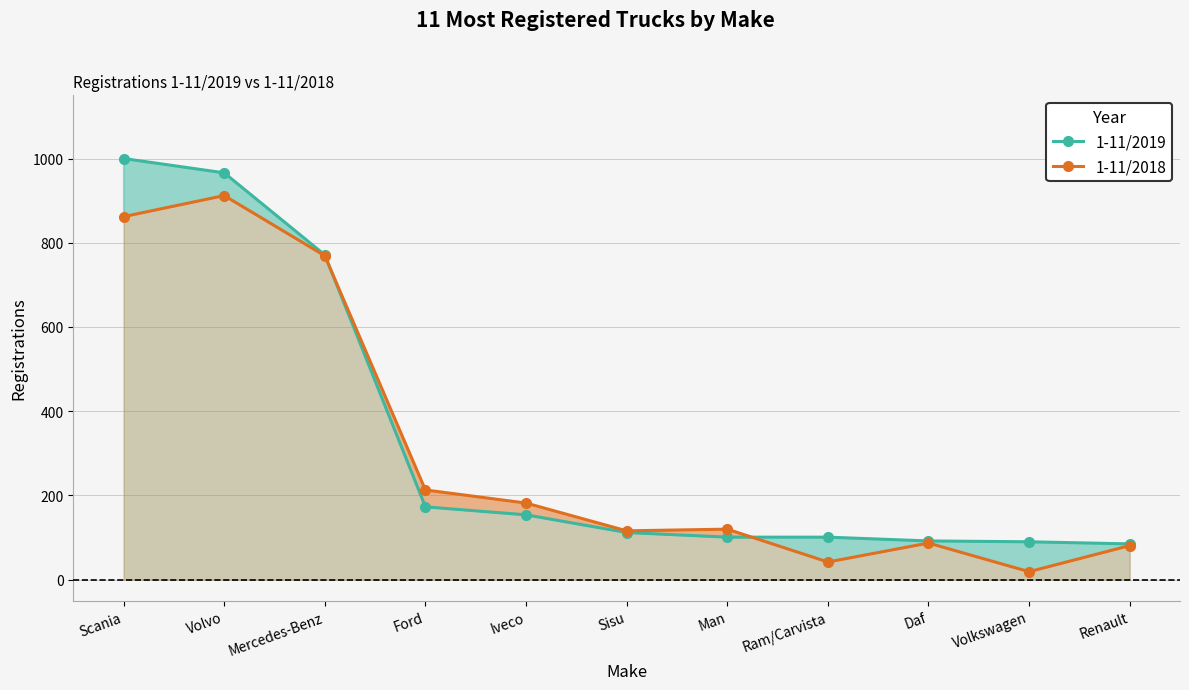

What are all the series names shown in the legend?

1-11/2019, 1-11/2018